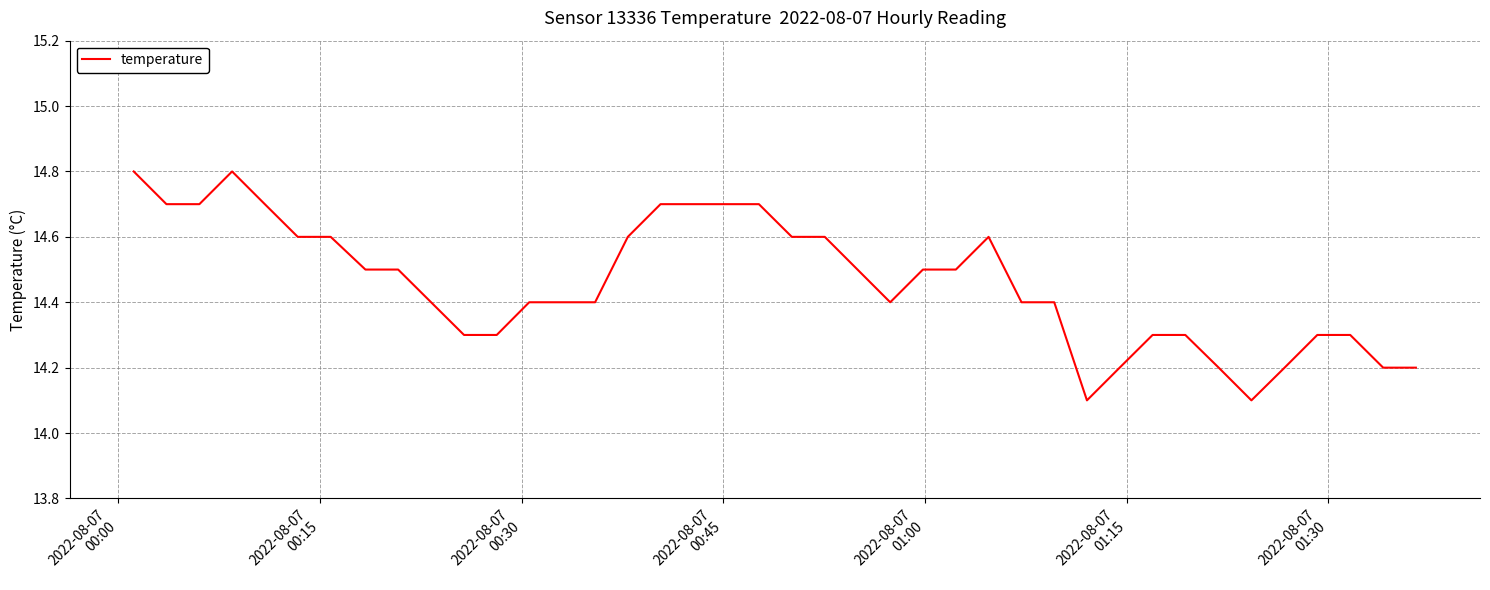

What is the difference between the maximum and minimum values?

0.7